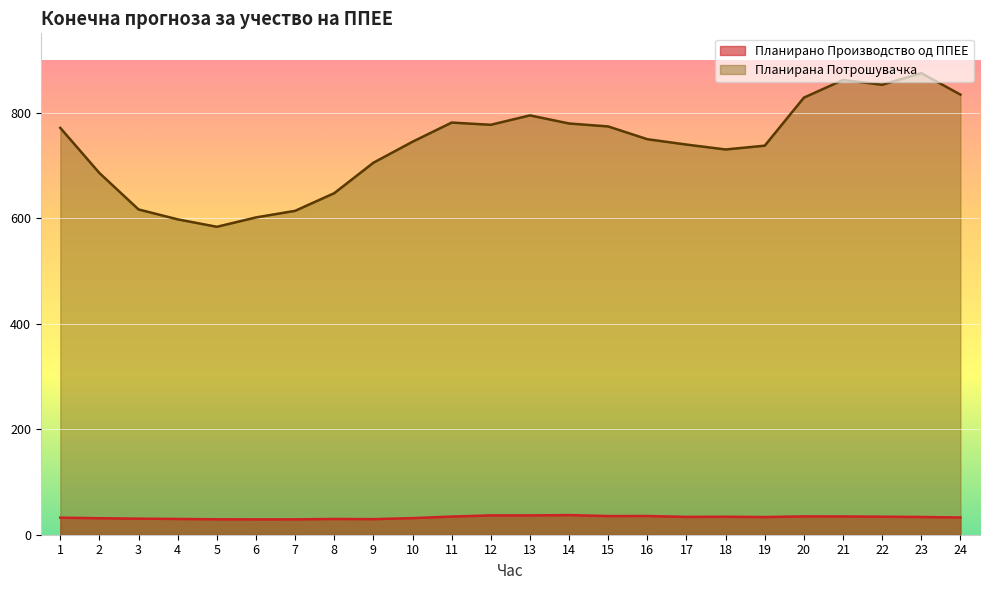

Where is the first local minimum for Планирано Производство од ППЕЕ?

6